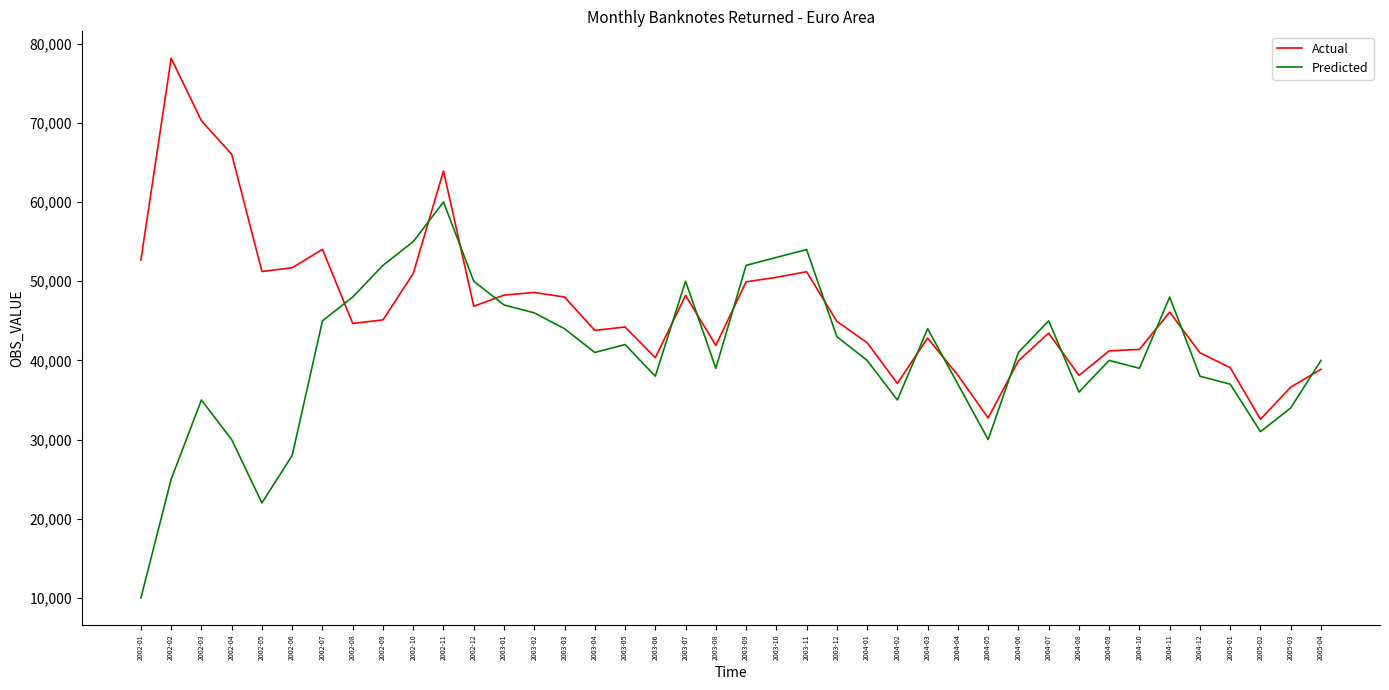

Is the value of Actual at 2003-06 greater than the value of Predicted at 2003-04?

No